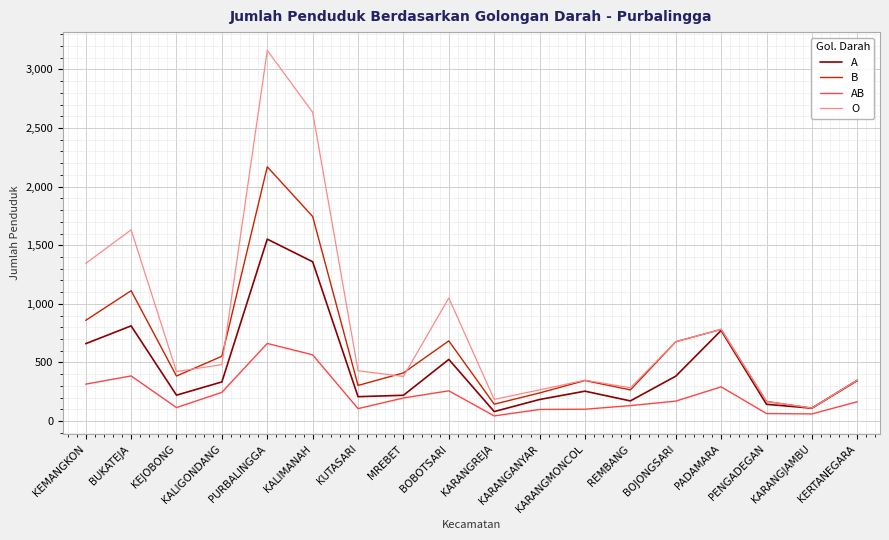

What is the difference between the second highest and minimum values in the O series?

2523